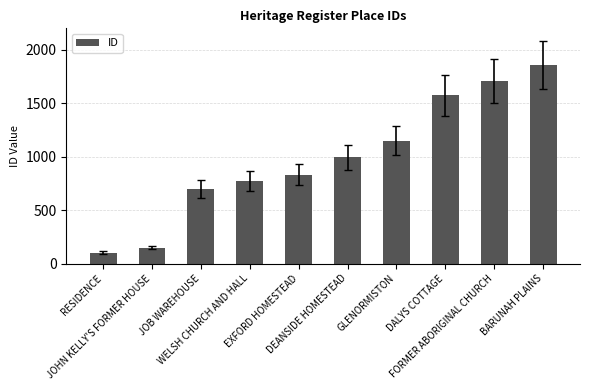

What is the difference between the values at RESIDENCE and DALYS COTTAGE?

1470